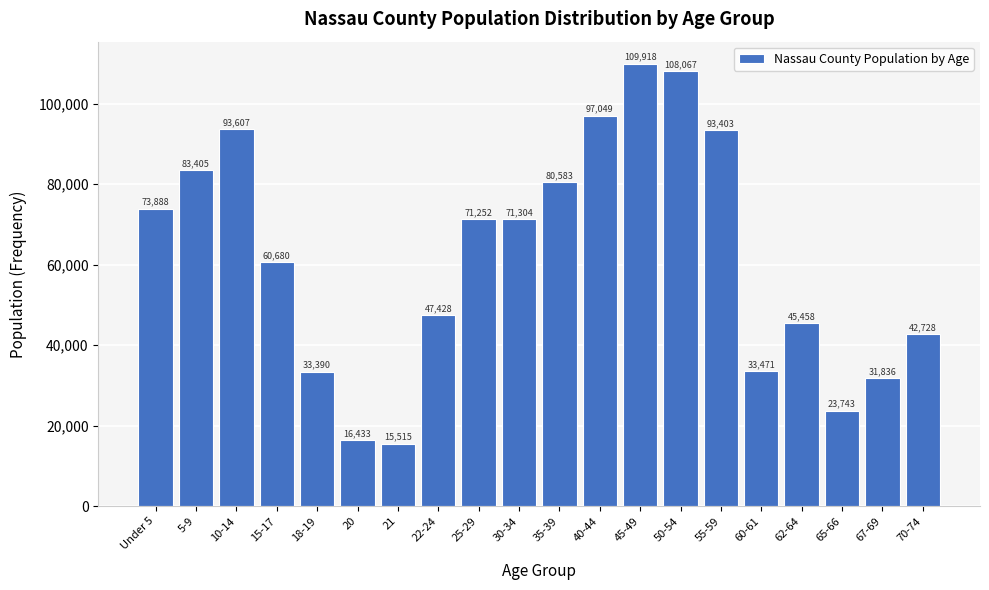

Reading right to left, transcribe all the data shown in this chart.

42728	31836	23743	45458	33471	93403	108067	109918	97049	80583	71304	71252	47428	15515	16433	33390	60680	93607	83405	73888